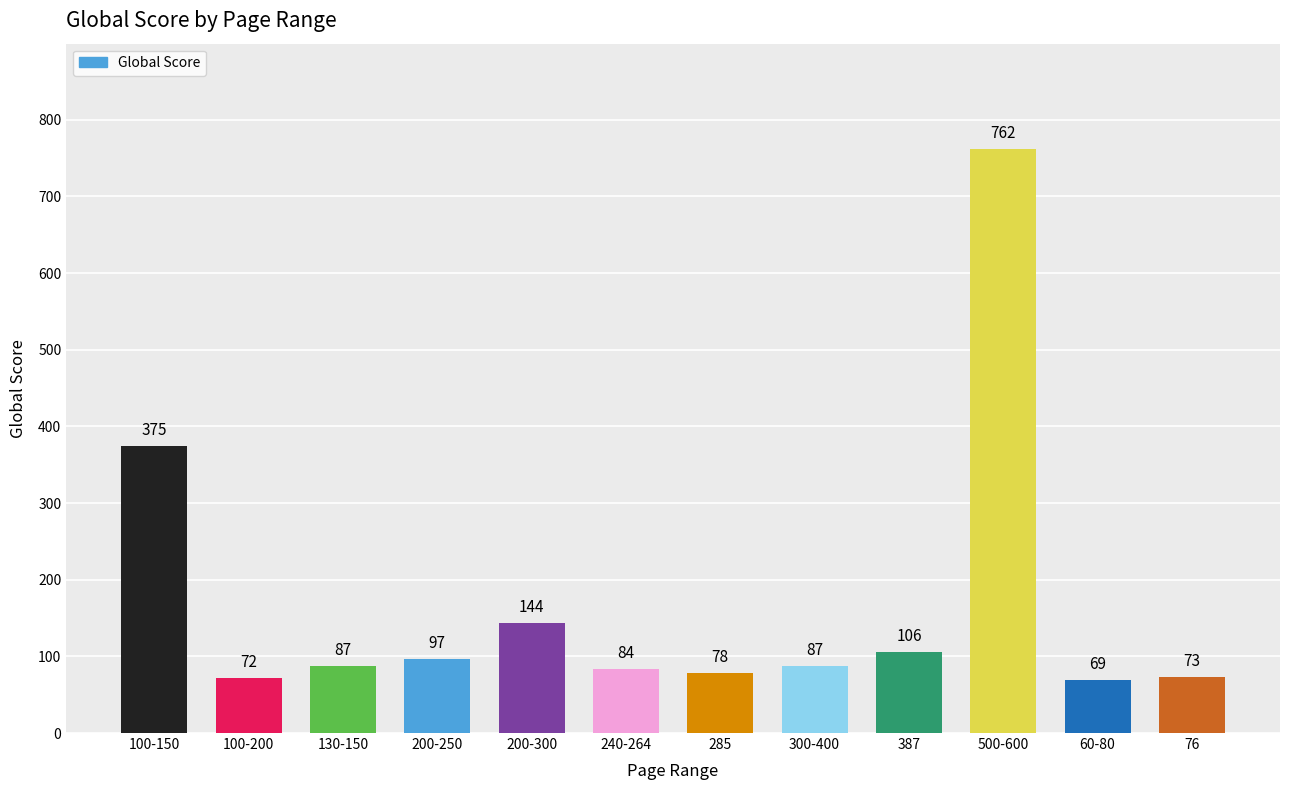

Count the number of data series in this chart.

1